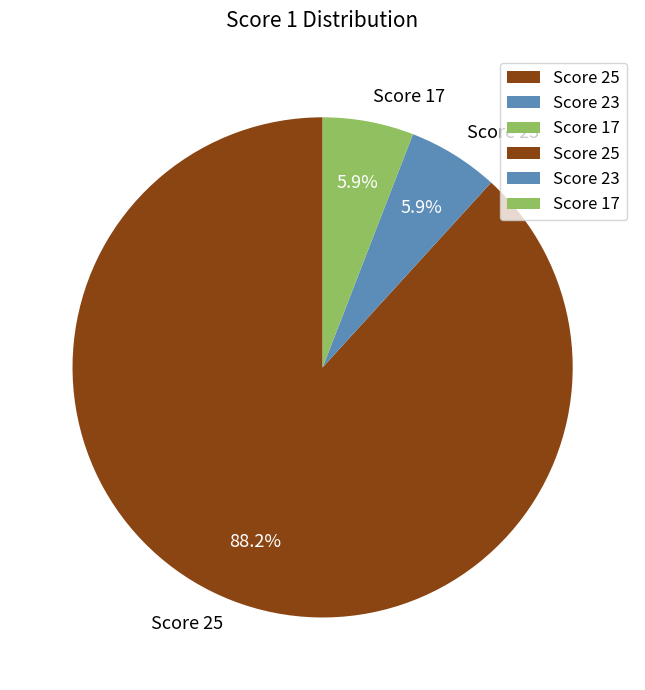

How many segments does this pie chart have?

3